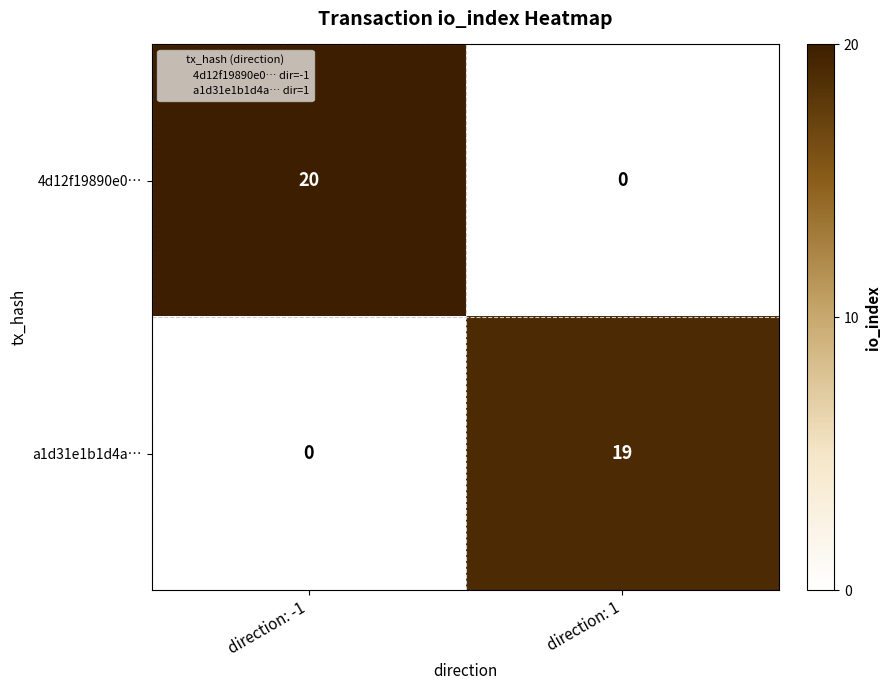

List the series in order of their peak value, lowest first.

a1d31e1b1d4a…, 4d12f19890e0…